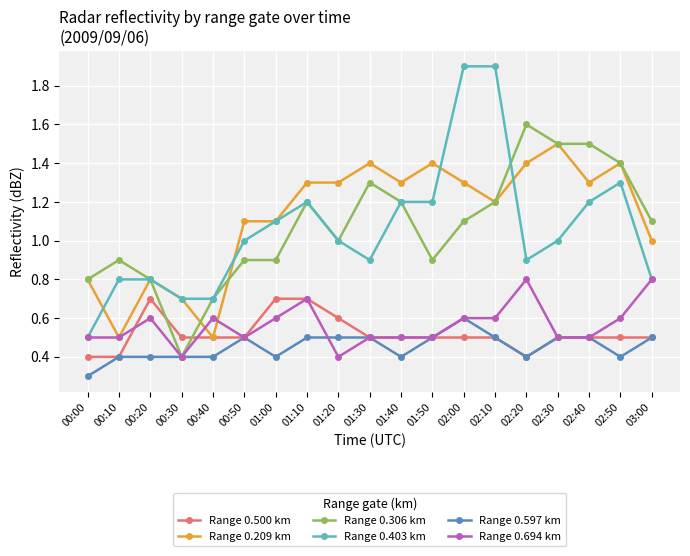

List the series in order of their peak value, lowest first.

Range 0.597 km, Range 0.500 km, Range 0.694 km, Range 0.209 km, Range 0.306 km, Range 0.403 km